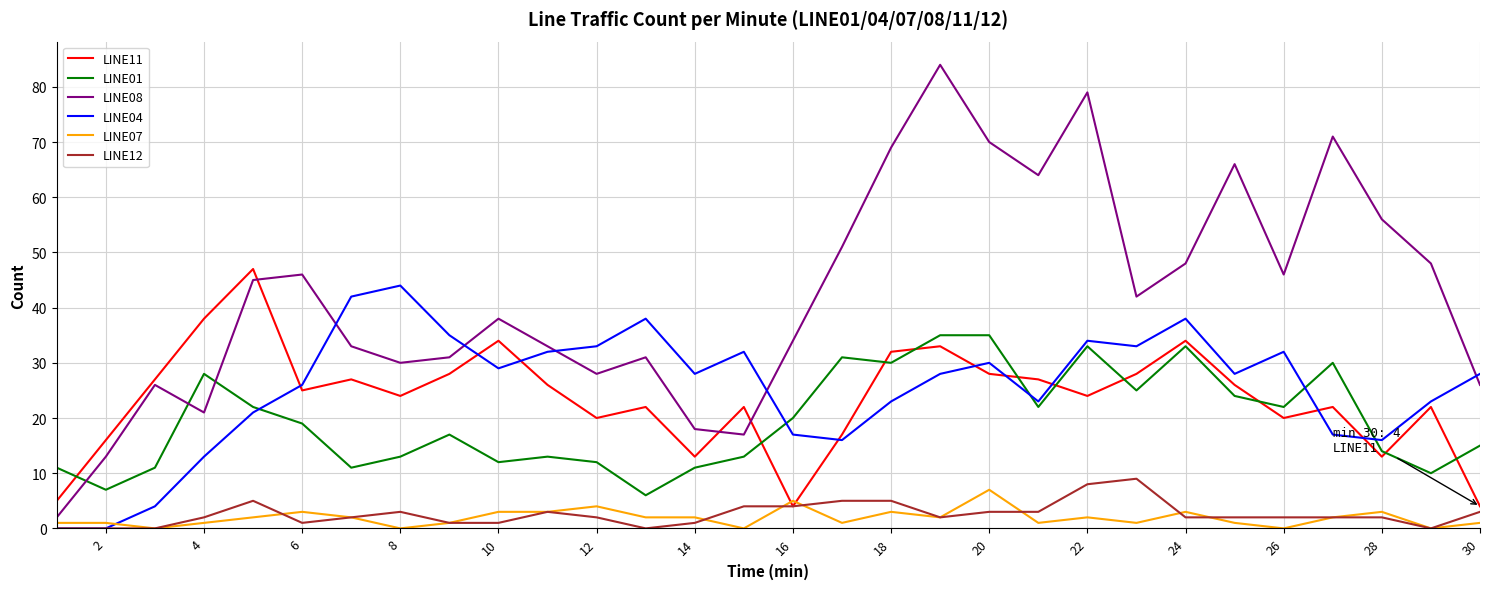

Count the number of categories in the chart.

30